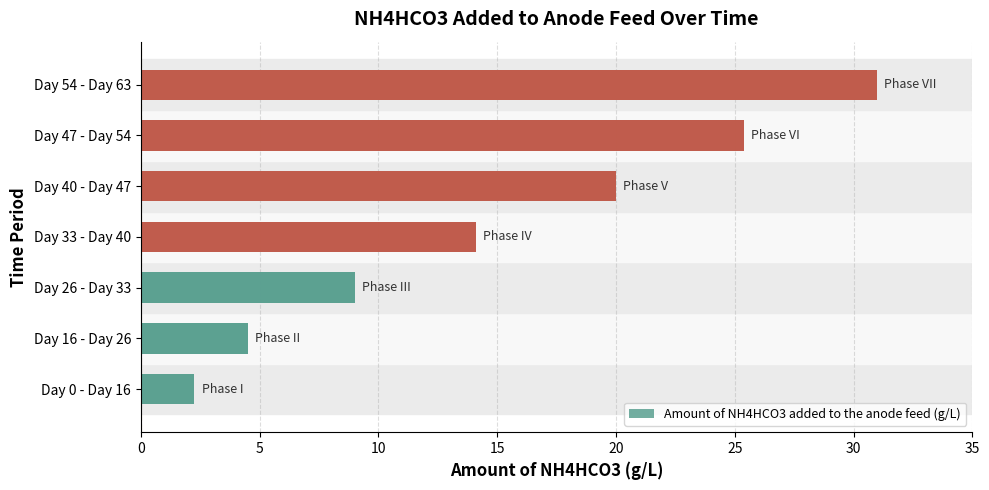

What is the difference between the maximum and minimum values?

28.7